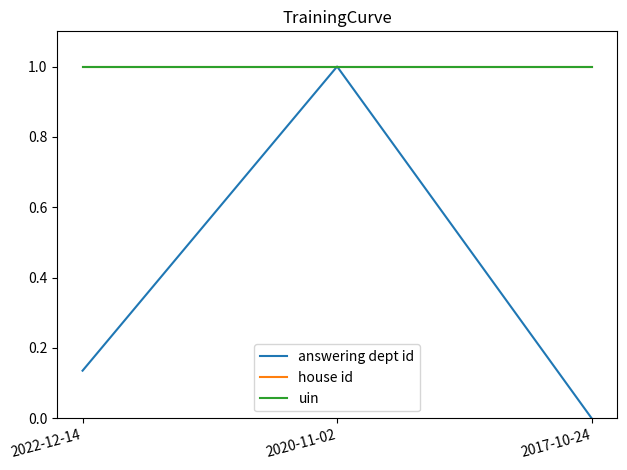

The value of house id at 2020-11-02 is 1.0. True or false?

True